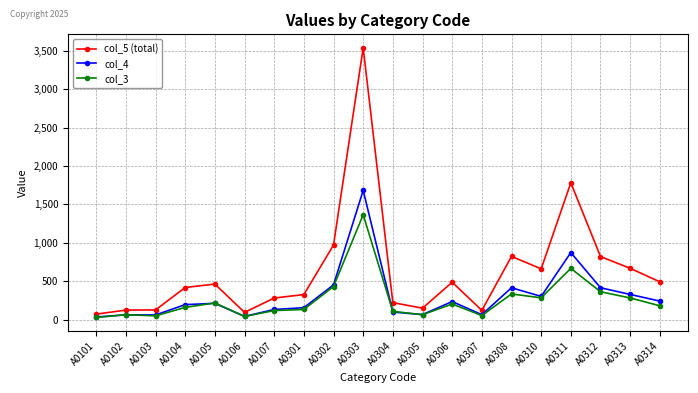

What is the difference between the maximum and minimum values in the col_3 series?

1337